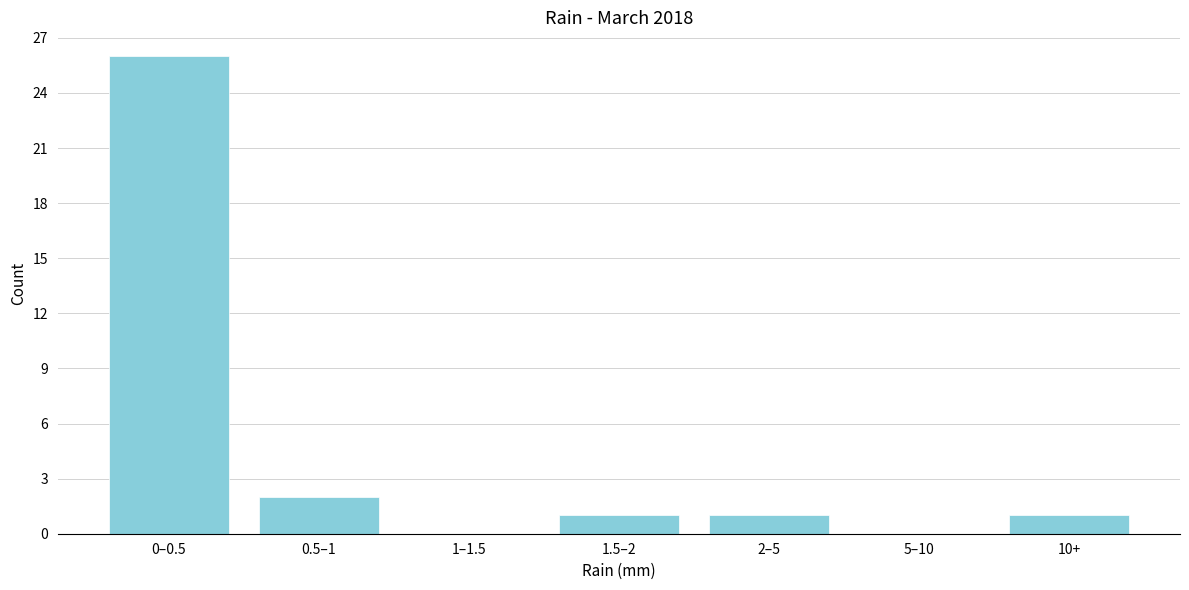

Reading right to left, what are all the values shown in this chart?

10+=1	5–10=0	2–5=1	1.5–2=1	1–1.5=0	0.5–1=2	0–0.5=26